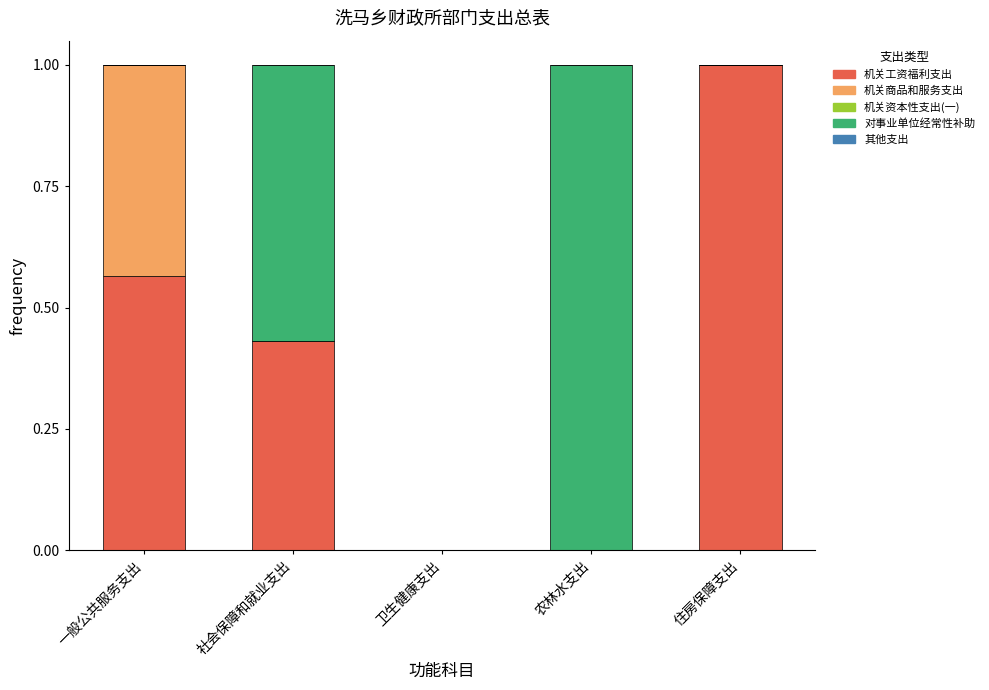

Which category has the highest value in the 机关工资福利支出 series?

住房保障支出